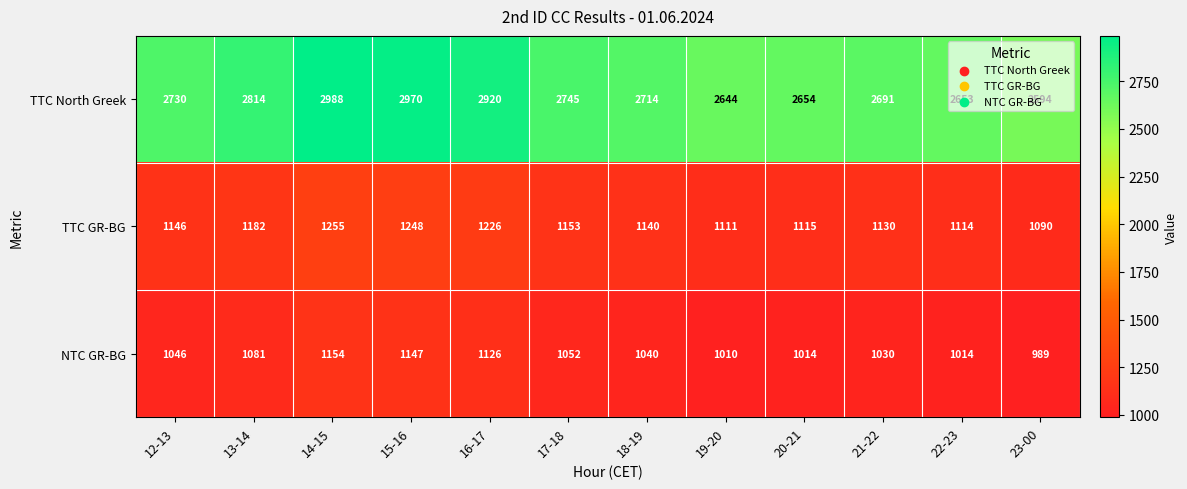

What is the difference between the second highest and second lowest values in the NTC GR-BG series?

137